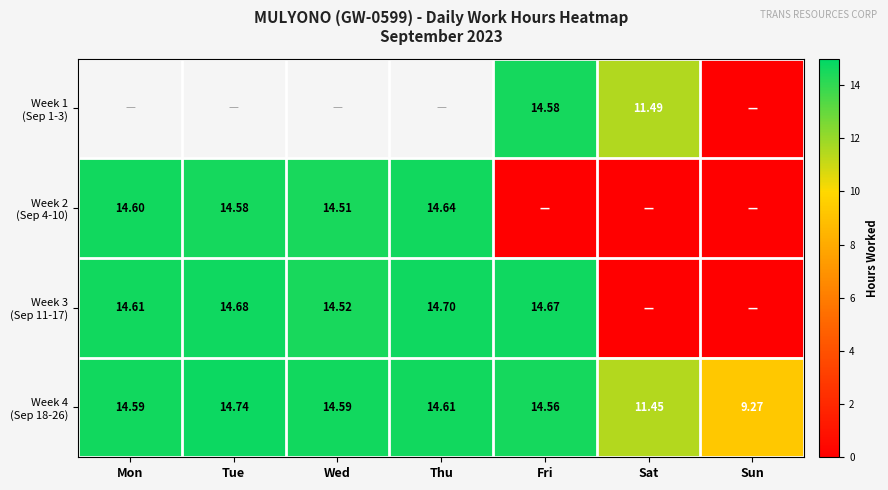

What is the difference between the Week 3 (Sep 11-17) values at Fri and Mon?

0.1